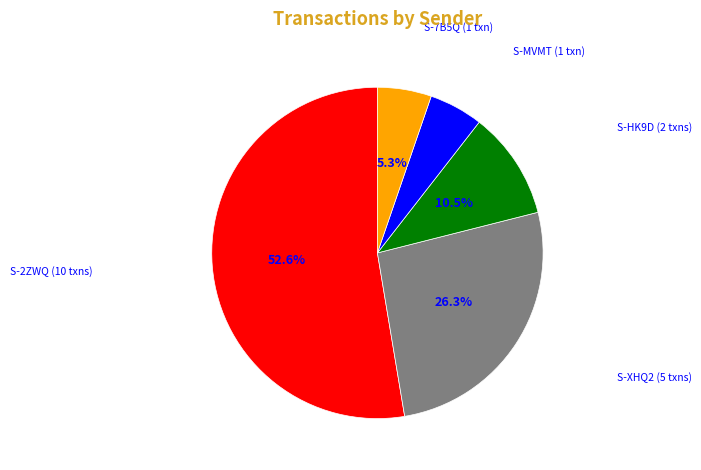

Does any single category account for the majority?

Yes